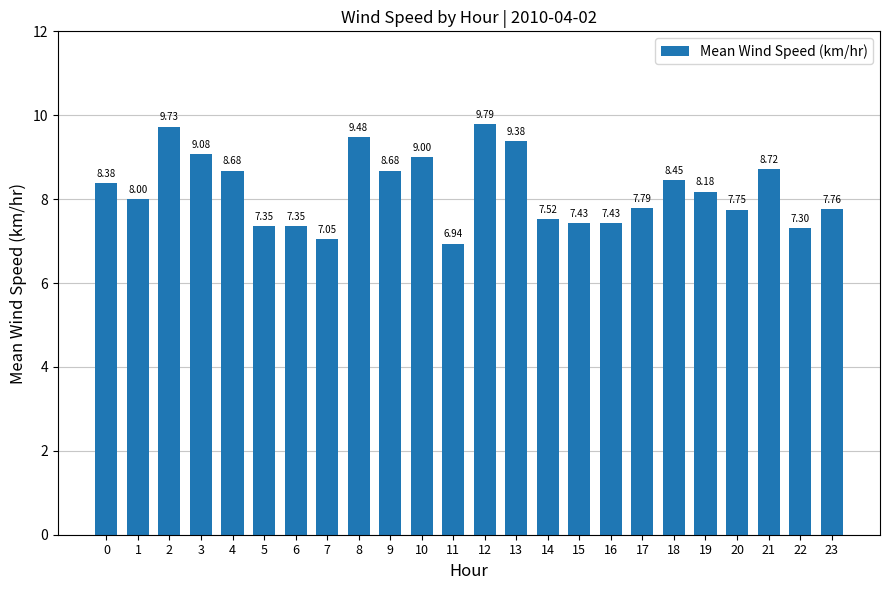

What is the difference between the values at 11 and 20?

0.8